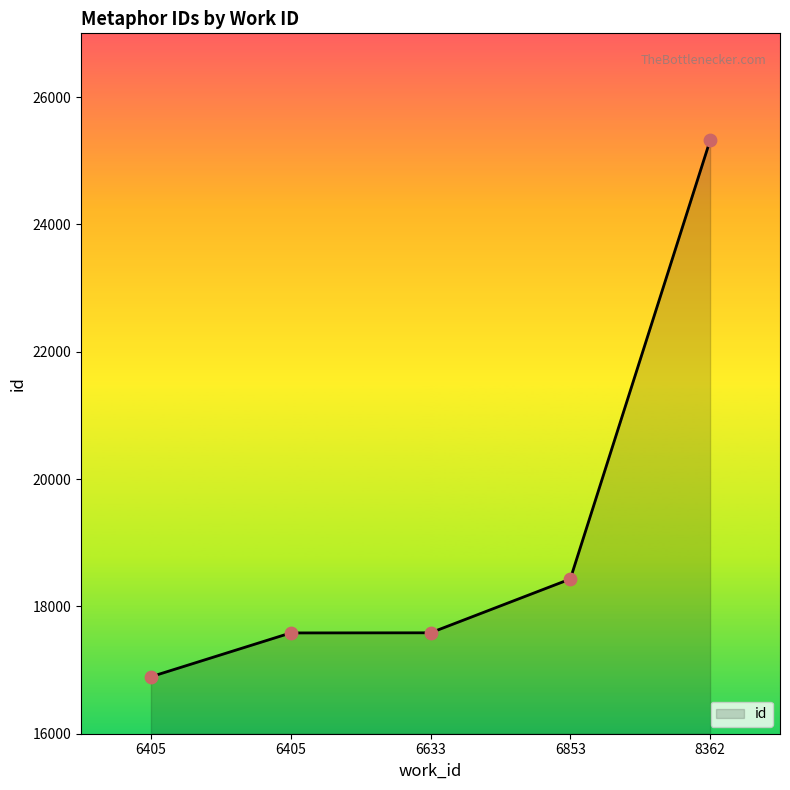

What is the change in value from 6405 to 6405?

+688